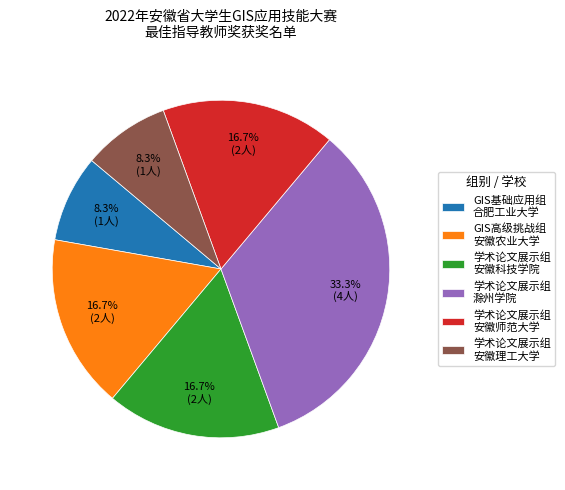

To the nearest percent, what is the average slice percentage?

17%